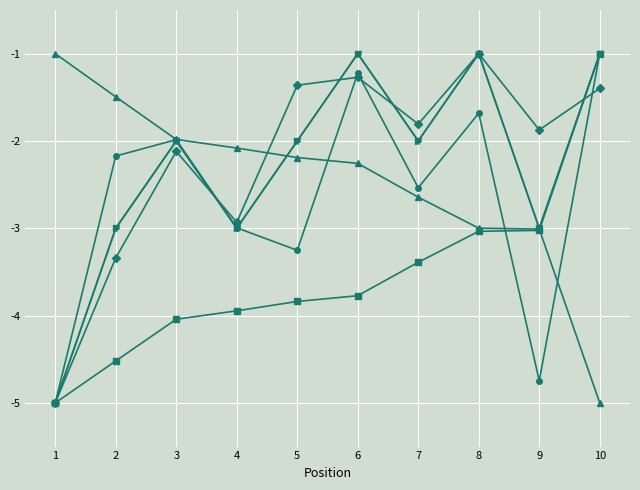

Does the chart have visible grid lines?

Yes